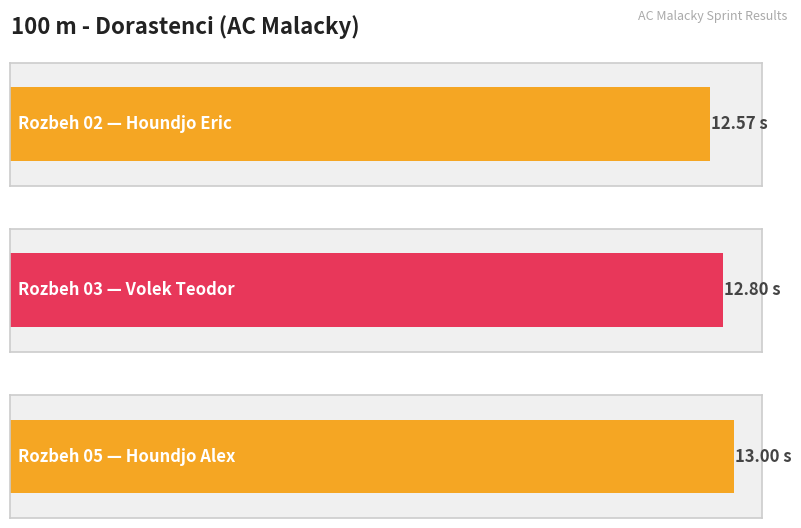

What is the value of the 2nd bar from the left?

12.8